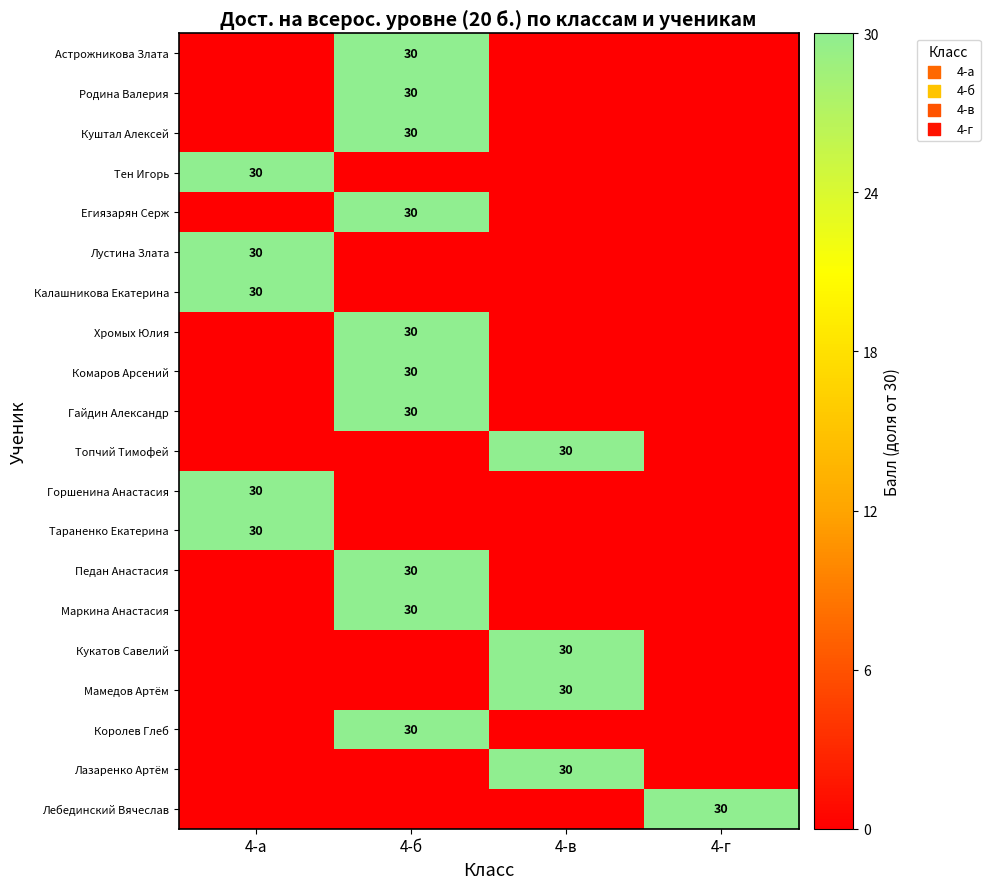

True or false: Лебединский Вячеслав has a value of 30 at 4-г.

True